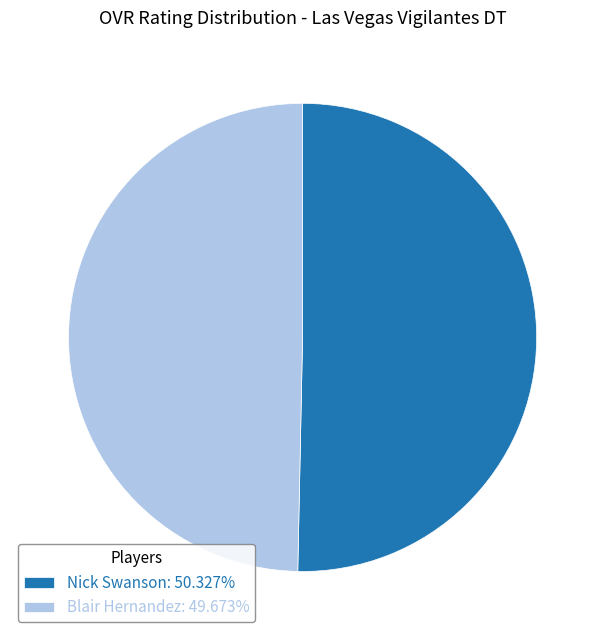

True or false: Nick Swanson accounts for 50% of the total.

True